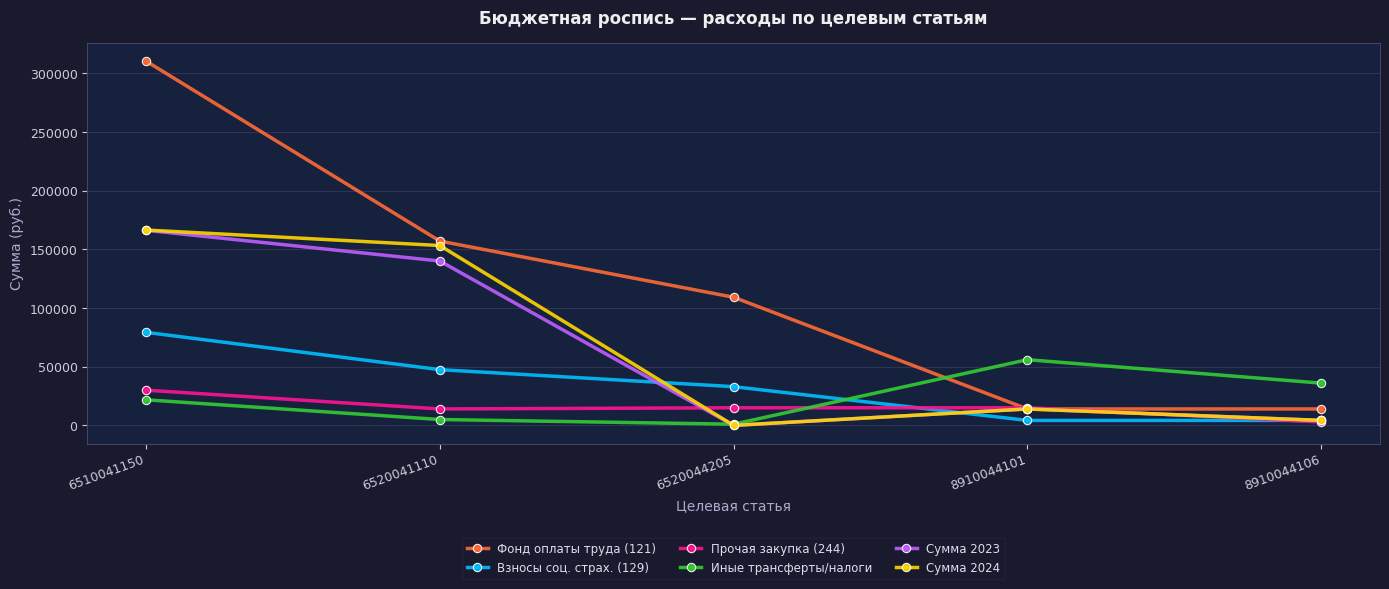

The value of Сумма 2024 at 6520041110 is 209700.1. True or false?

False